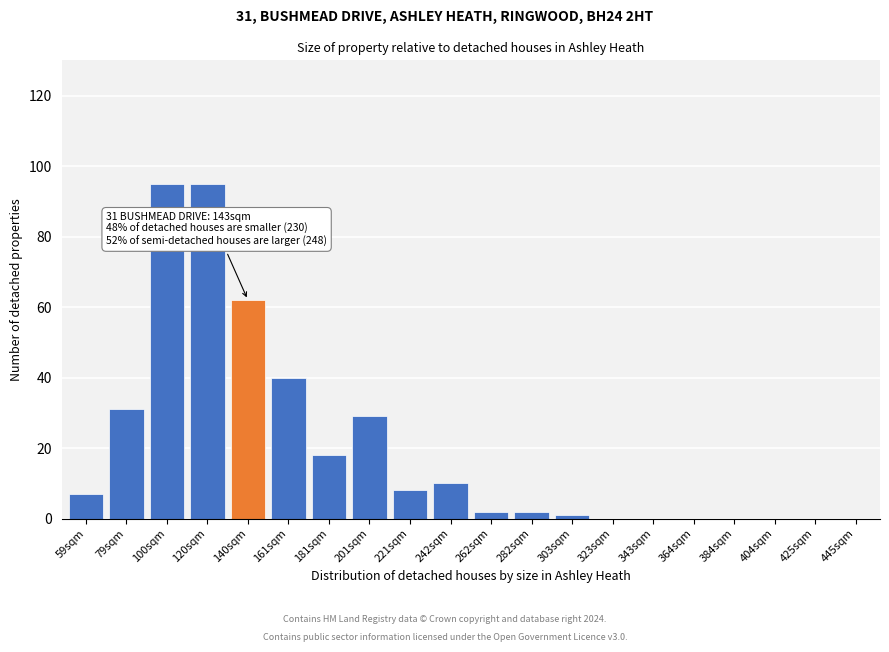

Reading left to right, what are all the values shown in this chart?

59sqm=7	79sqm=31	100sqm=95	120sqm=95	140sqm=62	161sqm=40	181sqm=18	201sqm=29	221sqm=8	242sqm=10	262sqm=2	282sqm=2	303sqm=1	323sqm=0	343sqm=0	364sqm=0	384sqm=0	404sqm=0	425sqm=0	445sqm=0